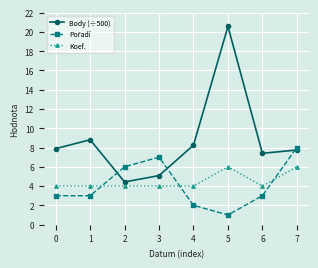

What is the maximum value for Koef.?

6.0